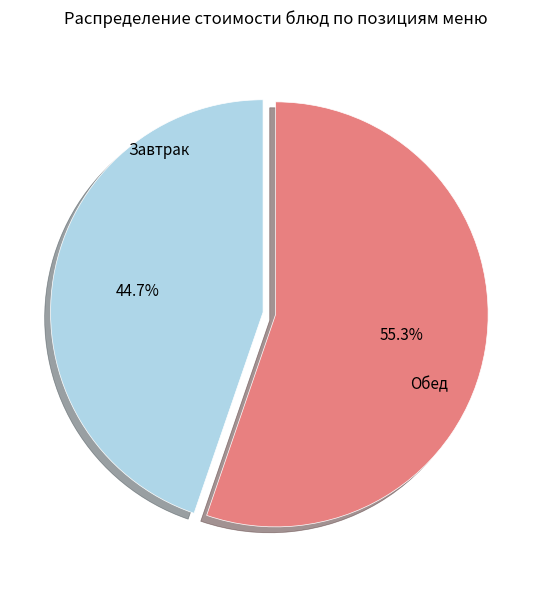

How many segments does this pie chart have?

2